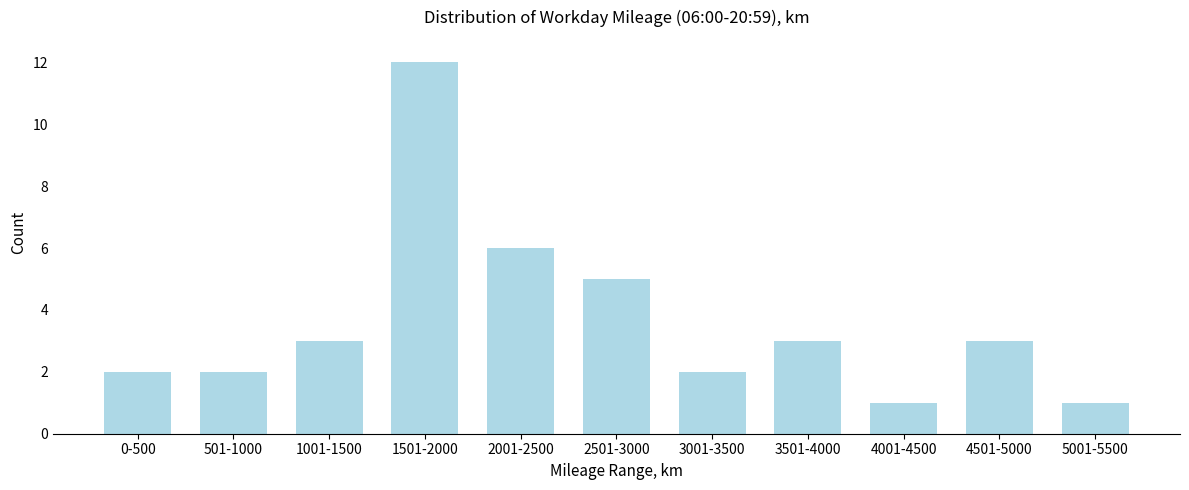

Reading left to right, transcribe all the data shown in this chart.

2	2	3	12	6	5	2	3	1	3	1